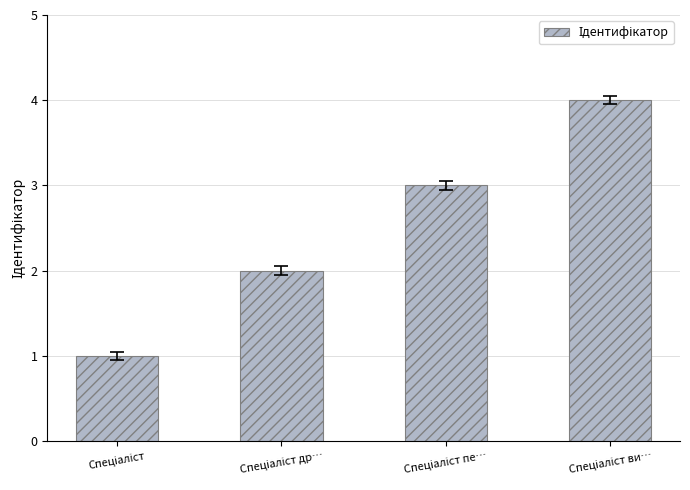

What is the sum of all values?

10